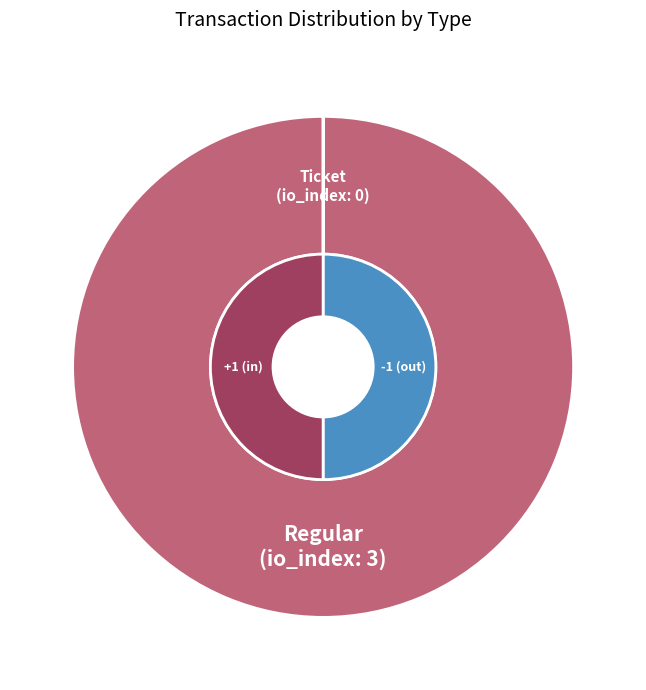

What is the change in value from Ticket to Regular?

+3